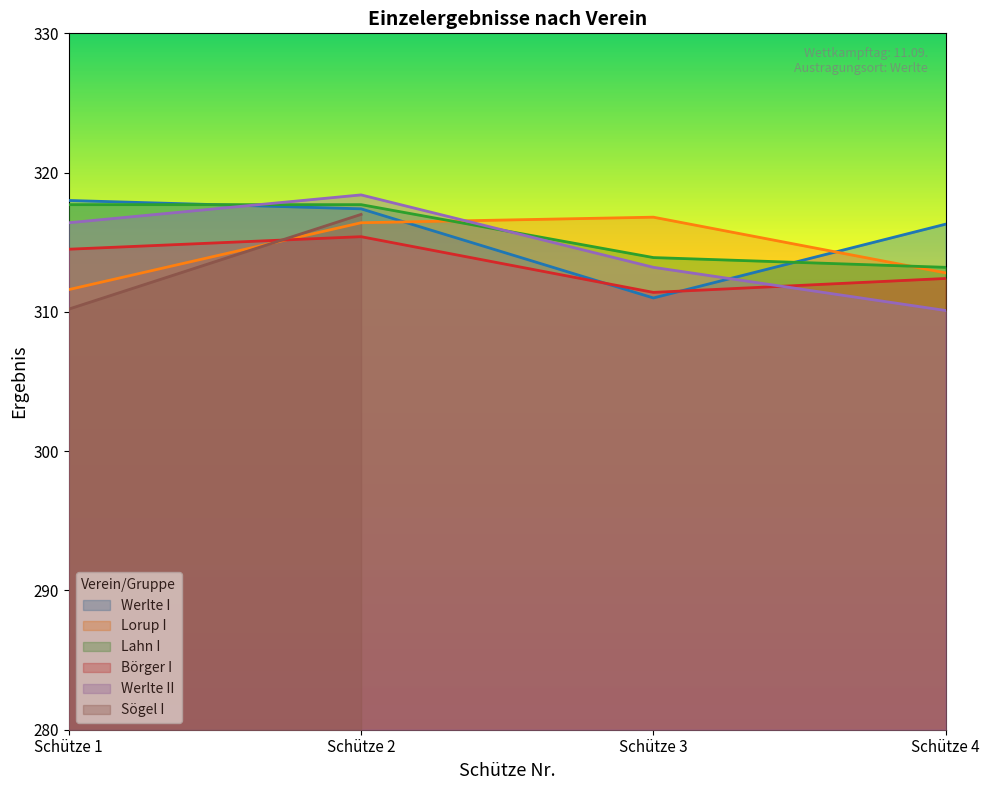

Is it true that Lorup I equals 312.8 at Schütze 4?

True